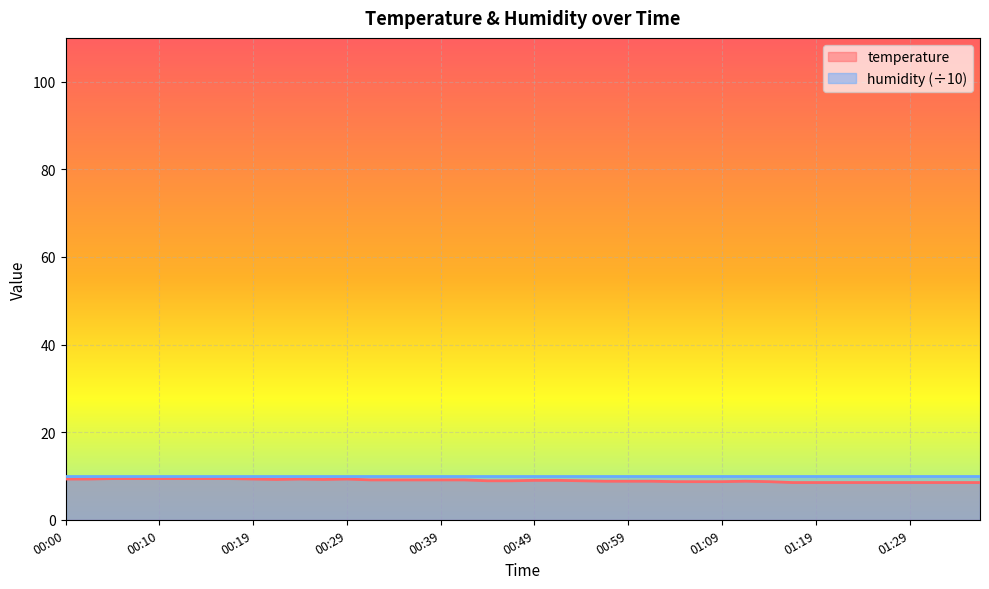

Count the number of categories in the chart.

40